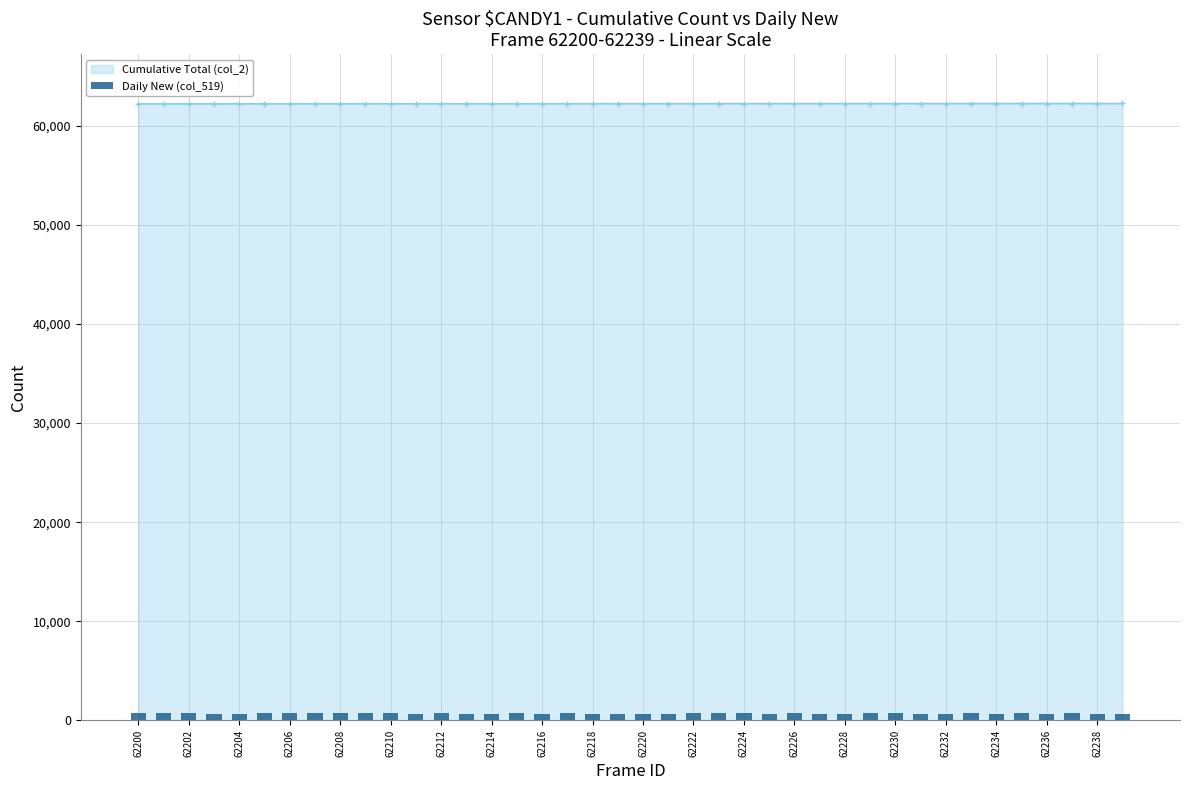

The value of Cumulative Total (col_2) at 62218 is 62218. True or false?

True